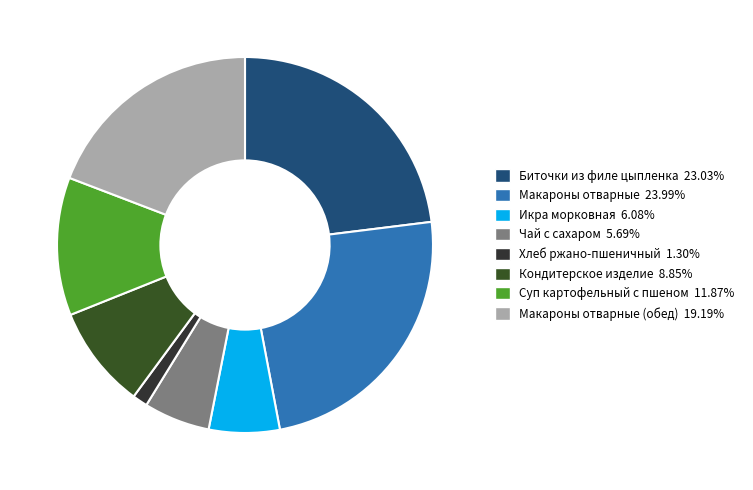

Count the number of slices in the pie.

8